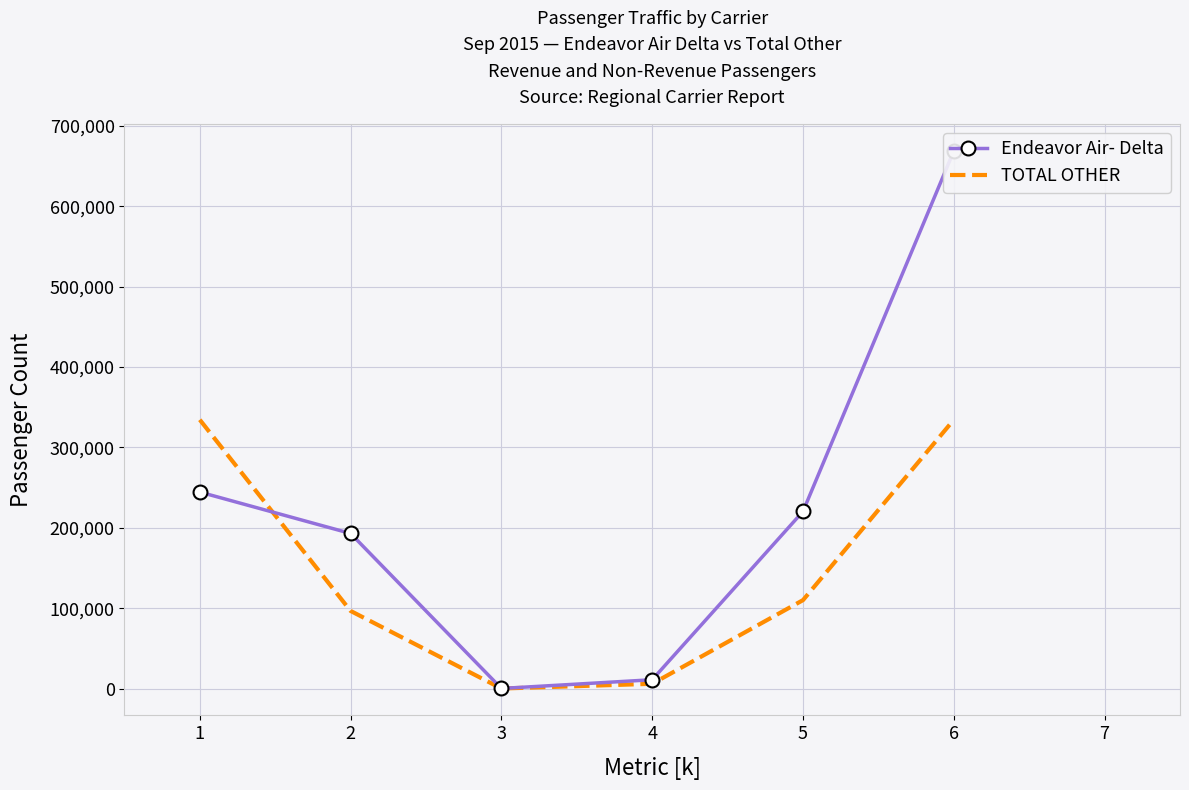

True or false: TOTAL OTHER and Endeavor Air- Delta cross at least once.

True